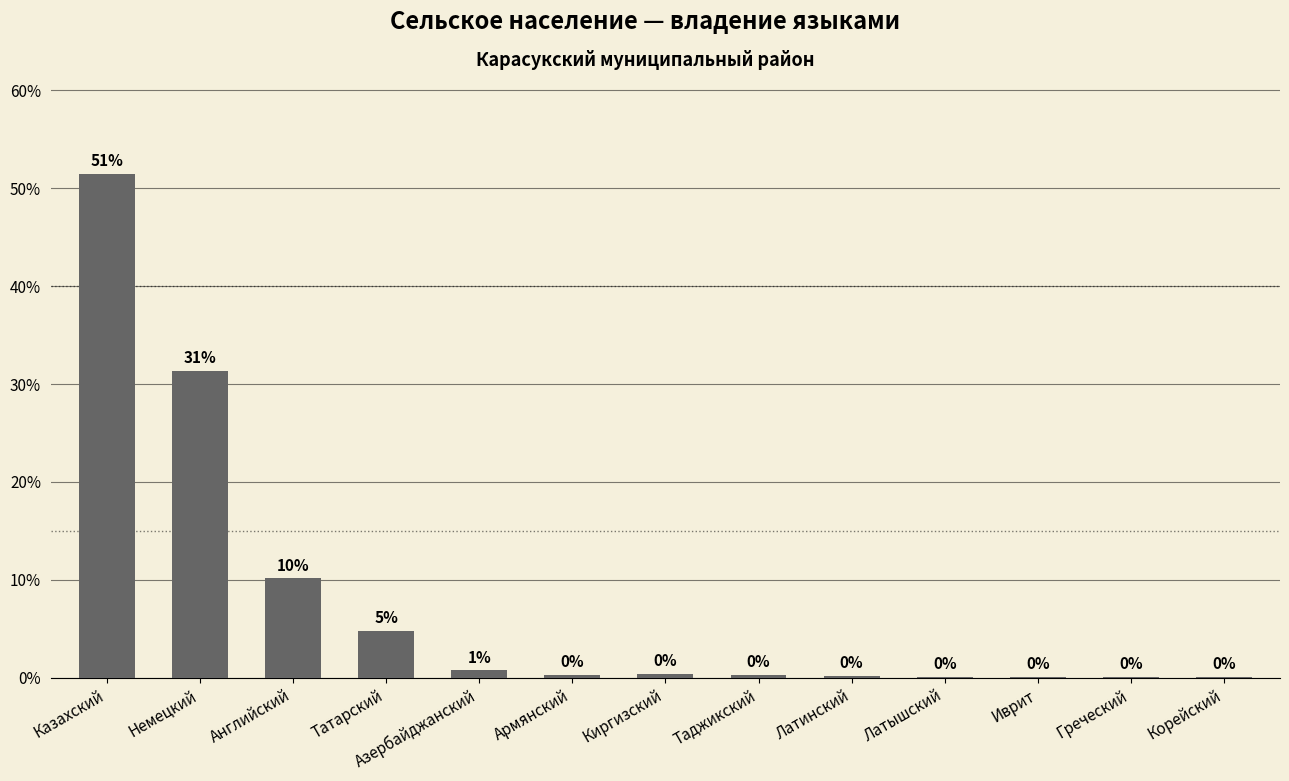

Reading left to right, extract all data points from this chart.

Казахский=51.5	Немецкий=31.4	Английский=10.1	Татарский=4.7	Азербайджанский=0.7	Армянский=0.3	Киргизский=0.4	Таджикский=0.3	Латинский=0.2	Латышский=0.1	Иврит=0.1	Греческий=0.1	Корейский=0.1